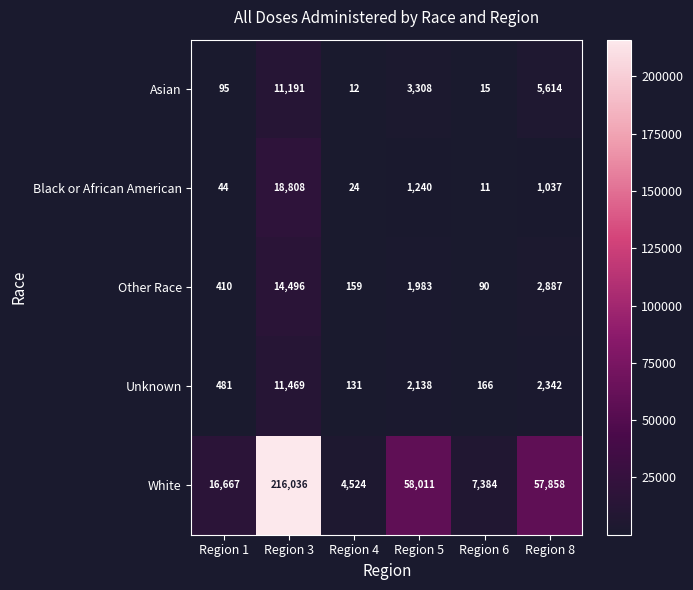

What is the average value of the Unknown series?

2788